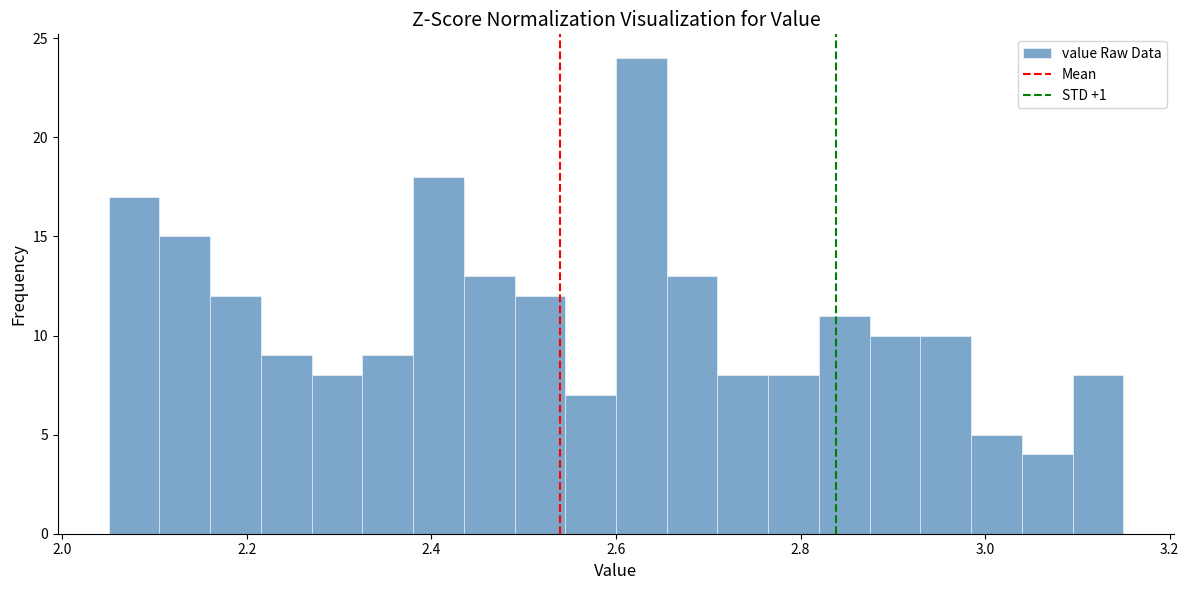

Around what value on the x-axis is the tallest bar? Give the approximate position of its centre, as read against the axis.

2.62